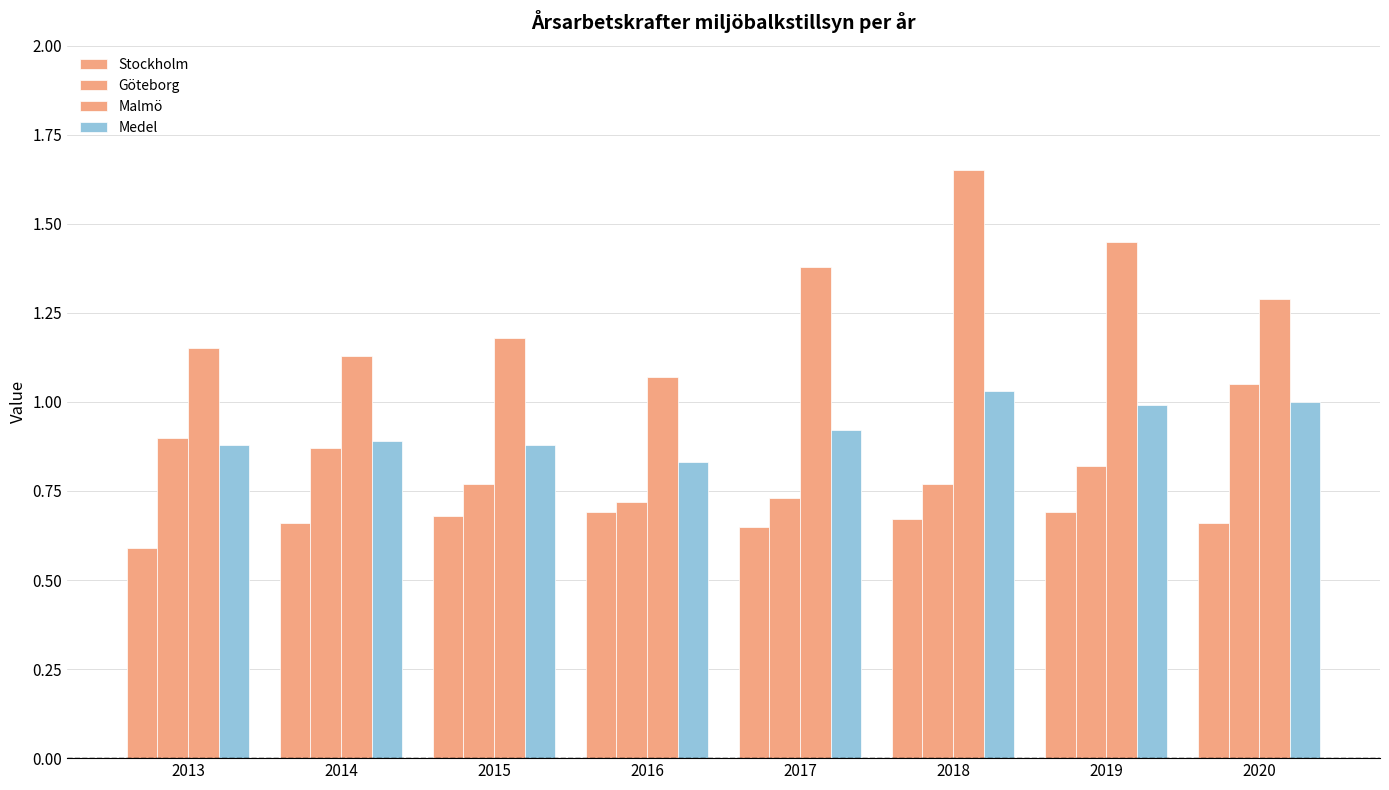

Which series has the largest total across all categories?

Malmö